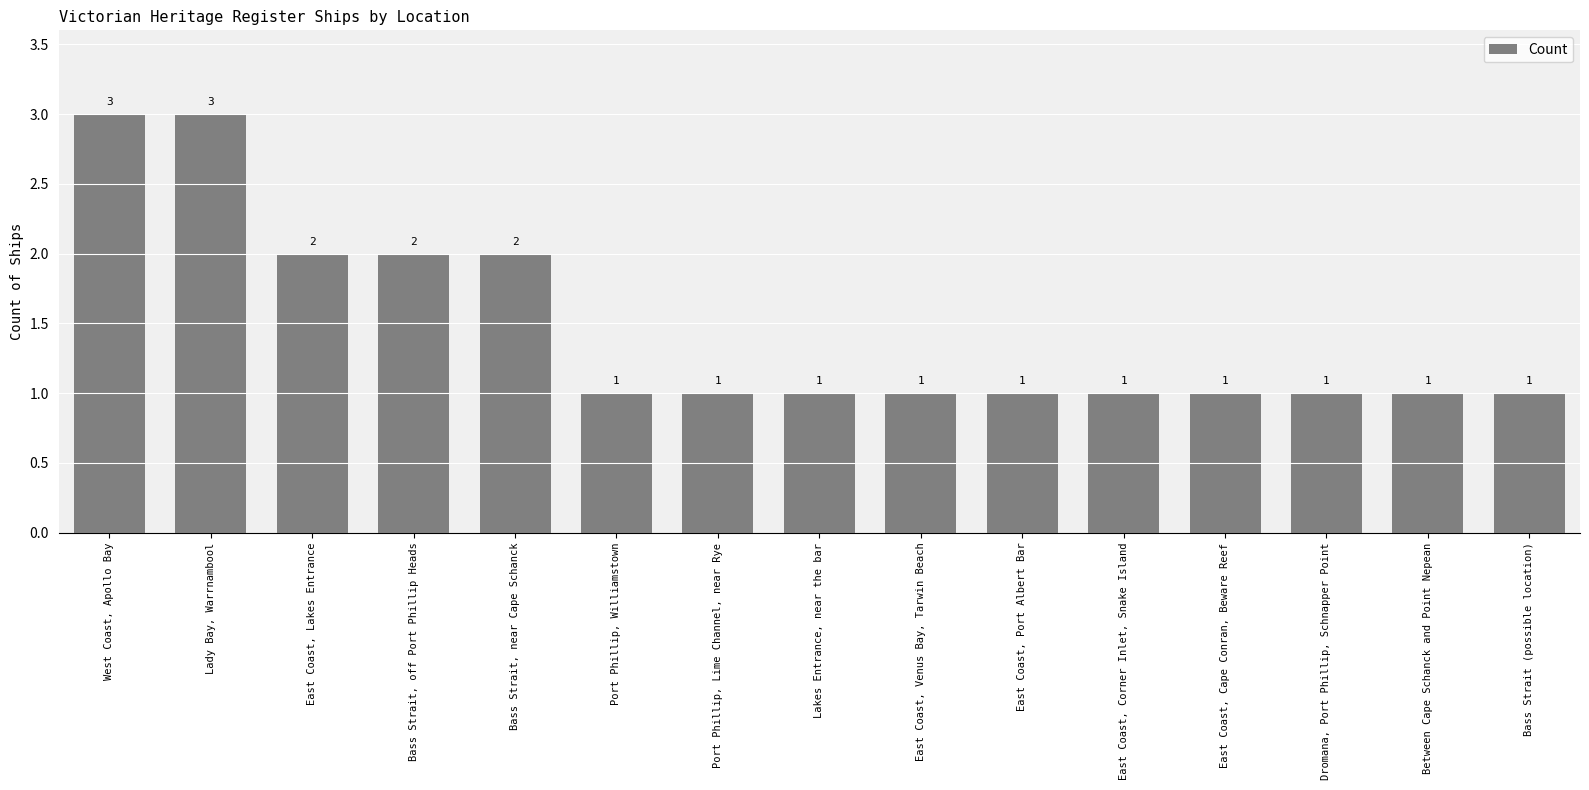

How many values exceed 1?

5